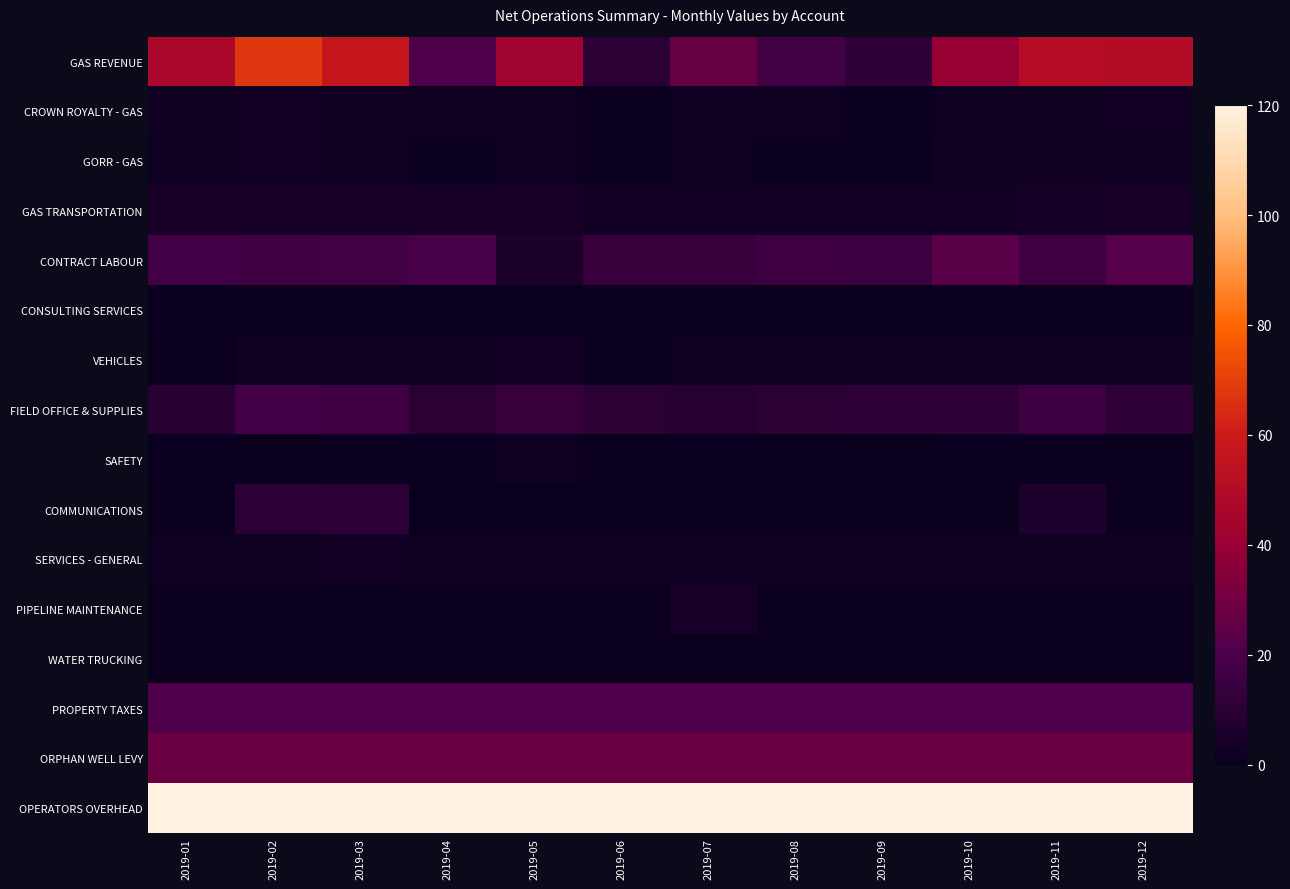

What is the difference between the highest and lowest values at 2019-09?

120.0